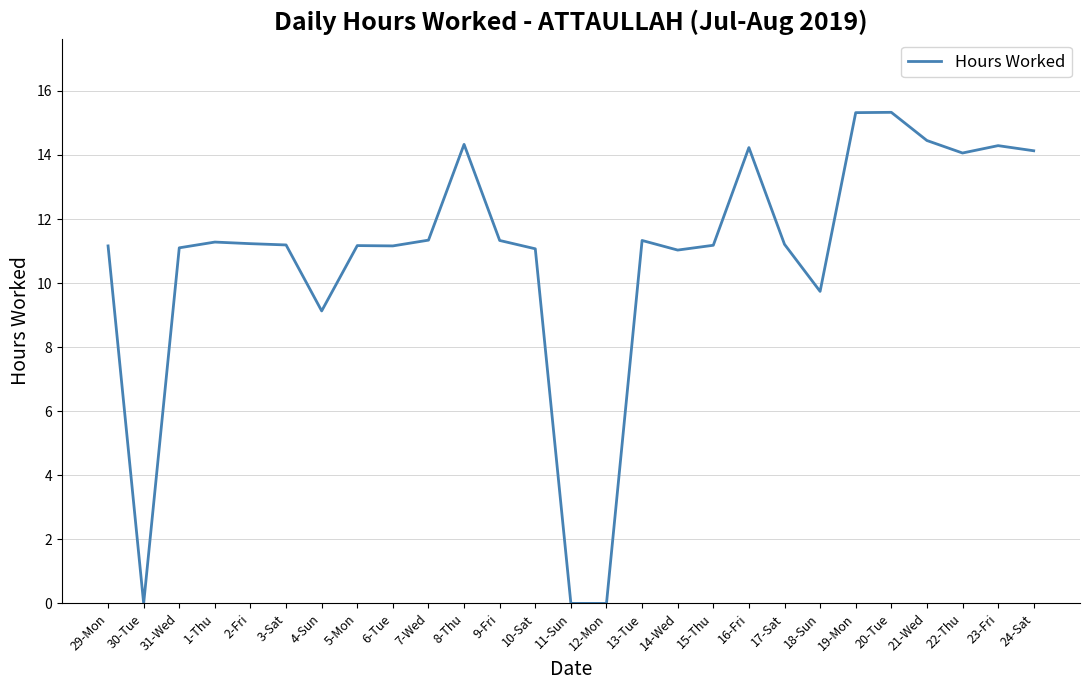

What is the difference between the values at 16-Fri and 11-Sun?

14.2